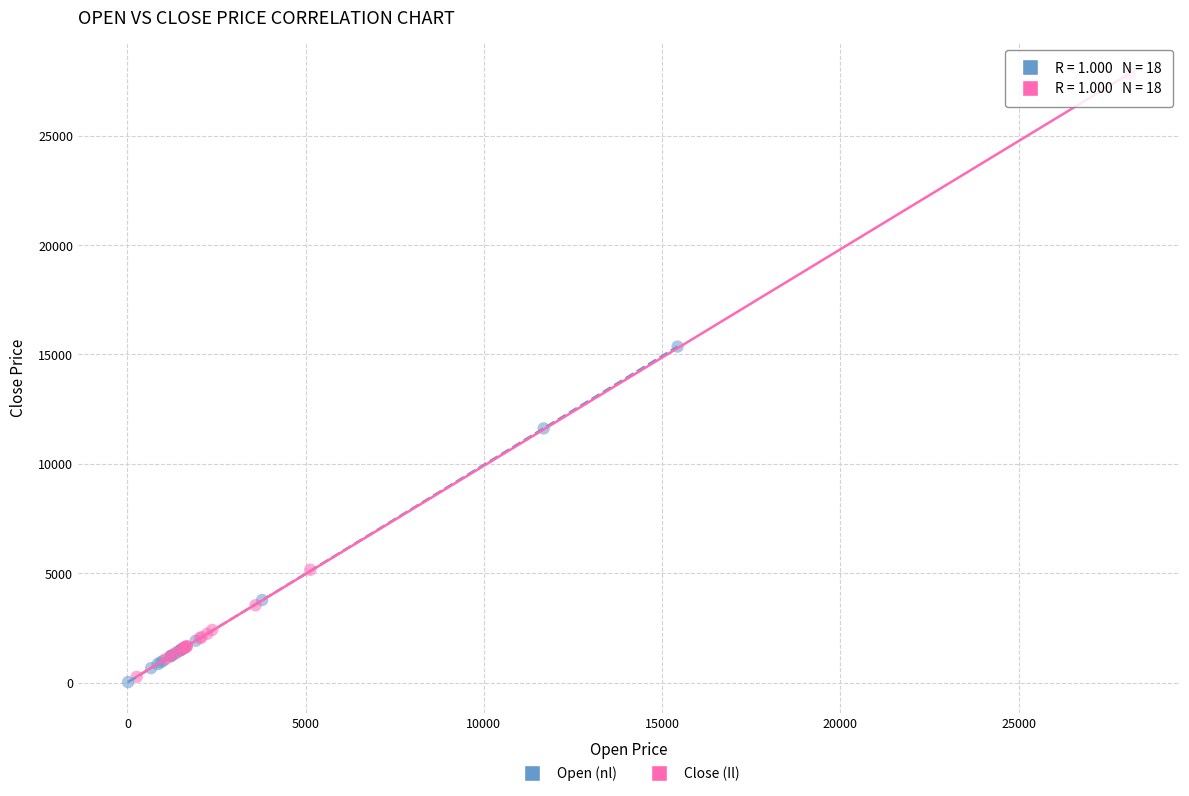

Which series has the widest spread of Y values?

Close (Il)